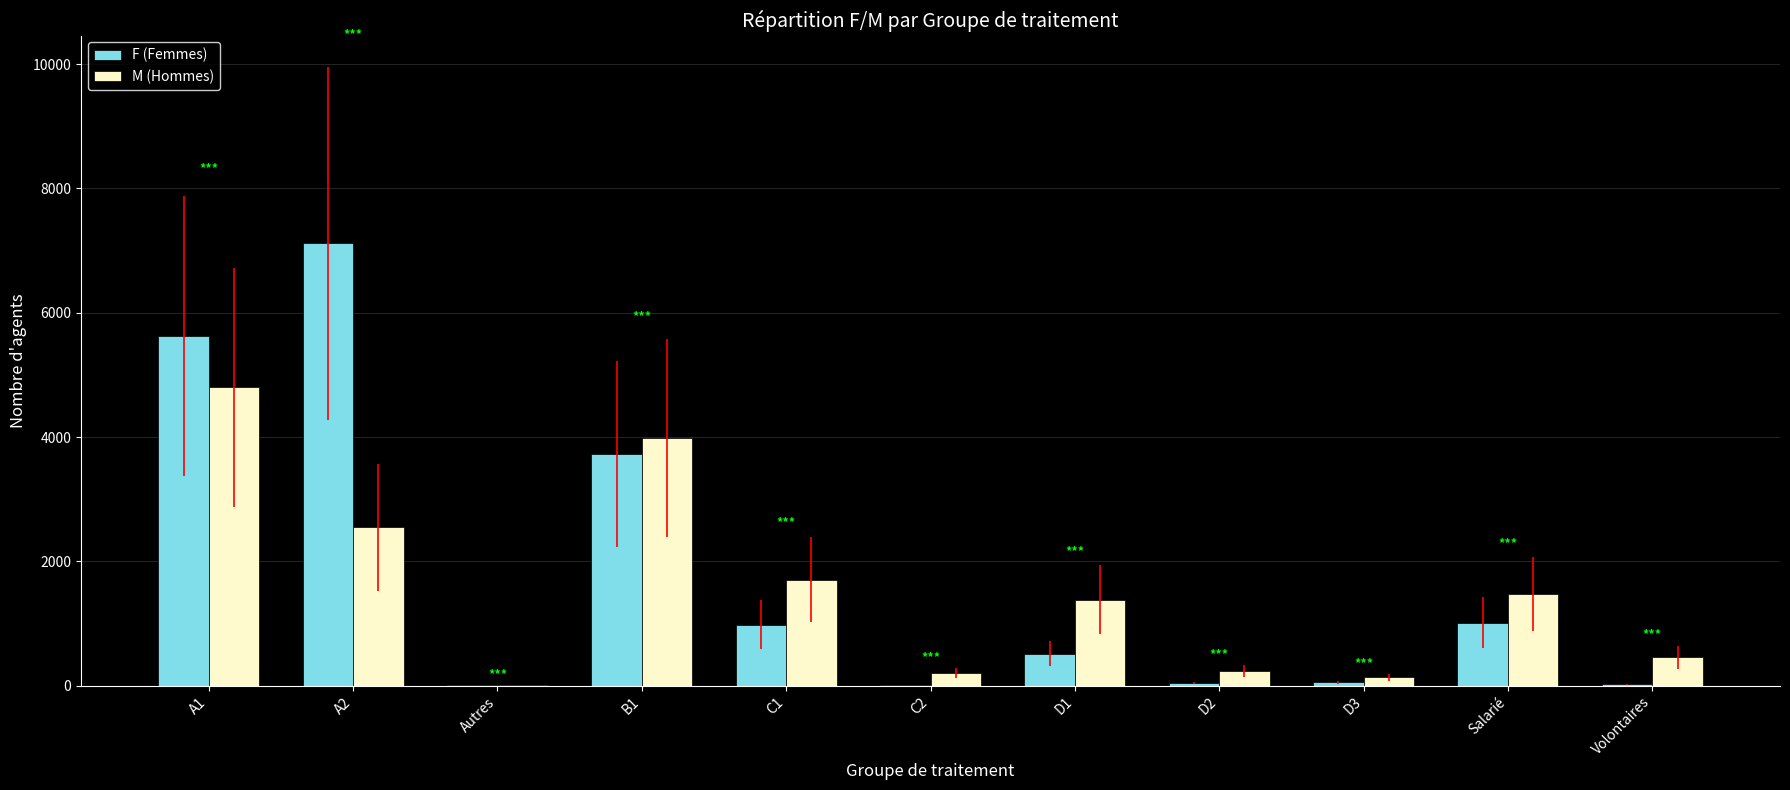

What is the maximum value for F (Femmes)?

7116